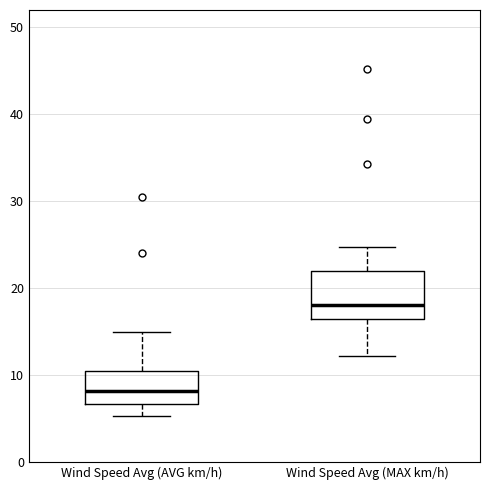

Which box's median line is the highest?

Wind Speed Avg (MAX km/h)